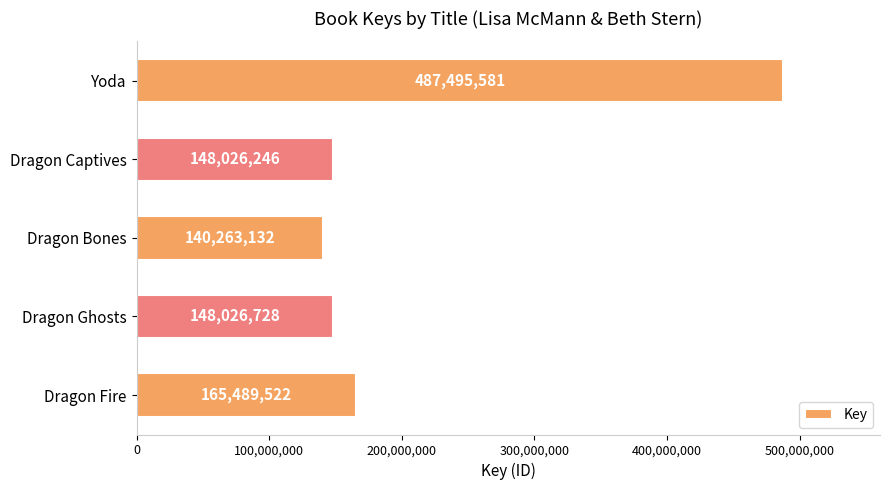

What is the sum of the values at Yoda and Dragon Bones?

627758713